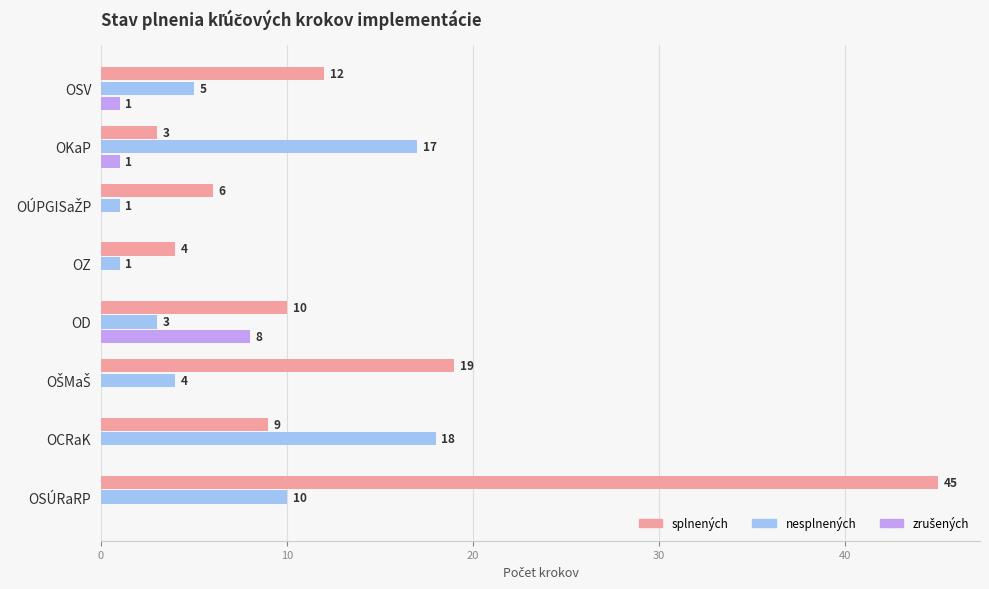

True or false: splnených has a value of 2 at OZ.

False